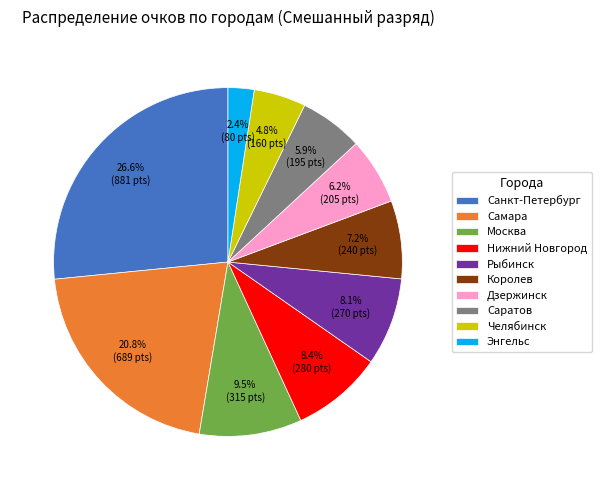

Is there any slice that represents more than half of the pie?

No